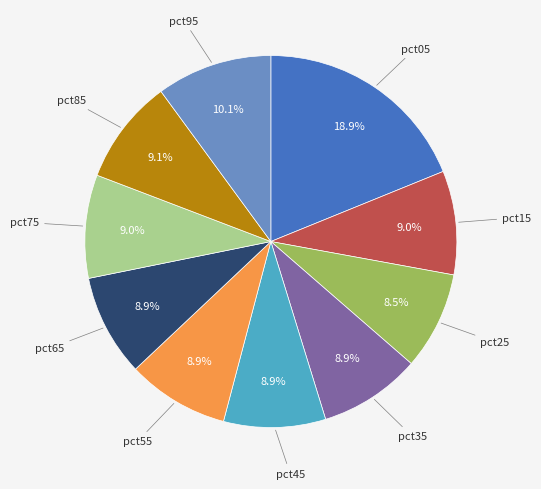

Which category has the biggest portion of the pie?

pct05